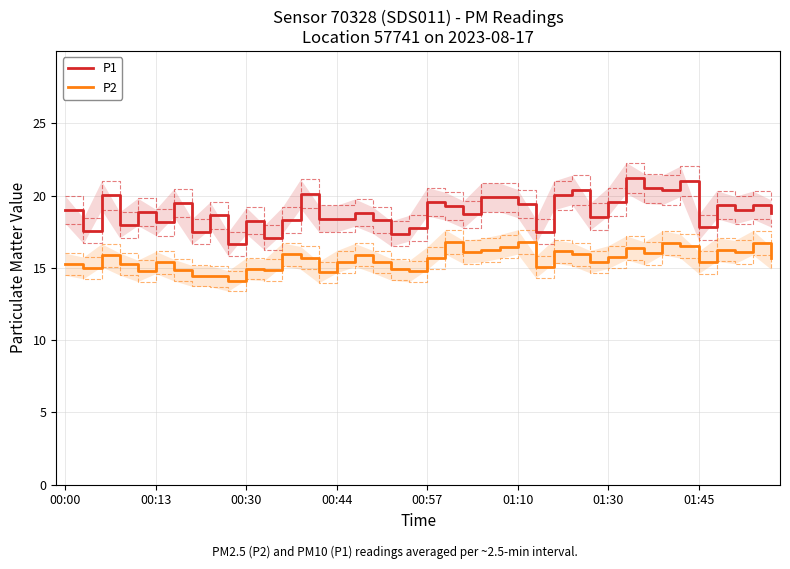

True or false: P2 and P1 cross at least once.

False